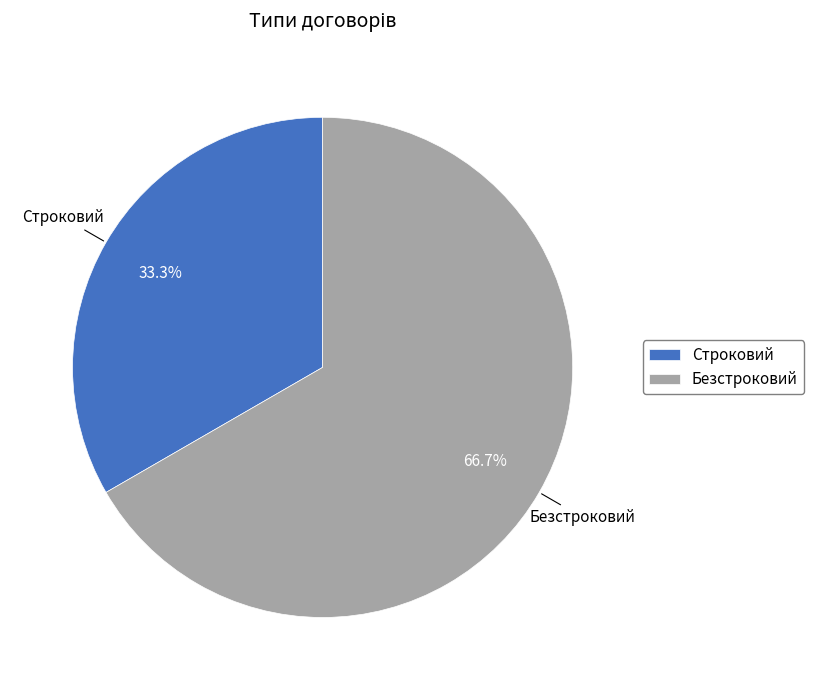

How many slices are in this pie chart?

2